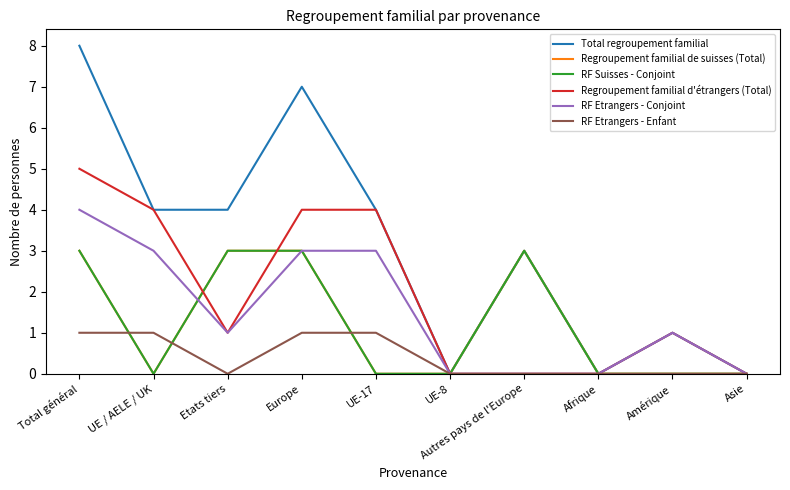

List the series in order of their peak value, highest first.

Total regroupement familial, Regroupement familial d'étrangers (Total), RF Etrangers - Conjoint, Regroupement familial de suisses (Total), RF Suisses - Conjoint, RF Etrangers - Enfant